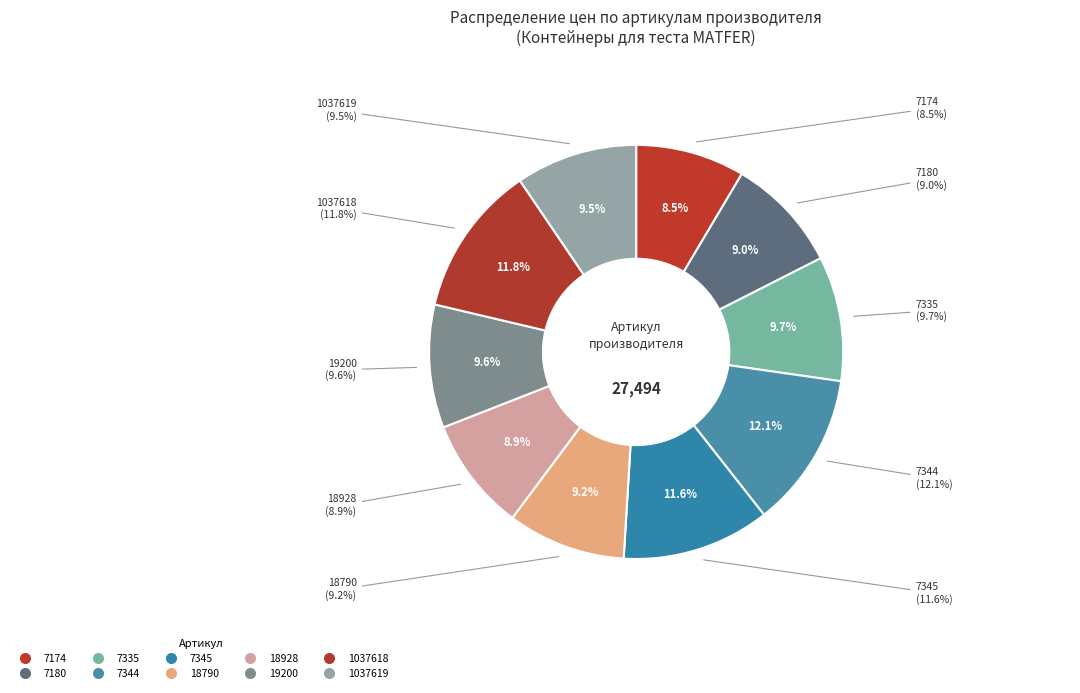

To the nearest percent, what is the average slice percentage?

10%